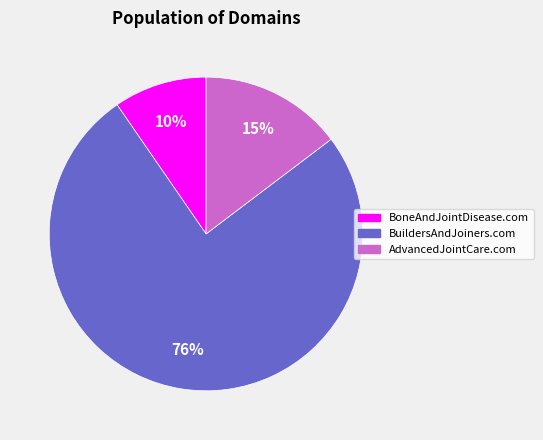

True or false: BuildersAndJoiners.com accounts for 90% of the total.

False